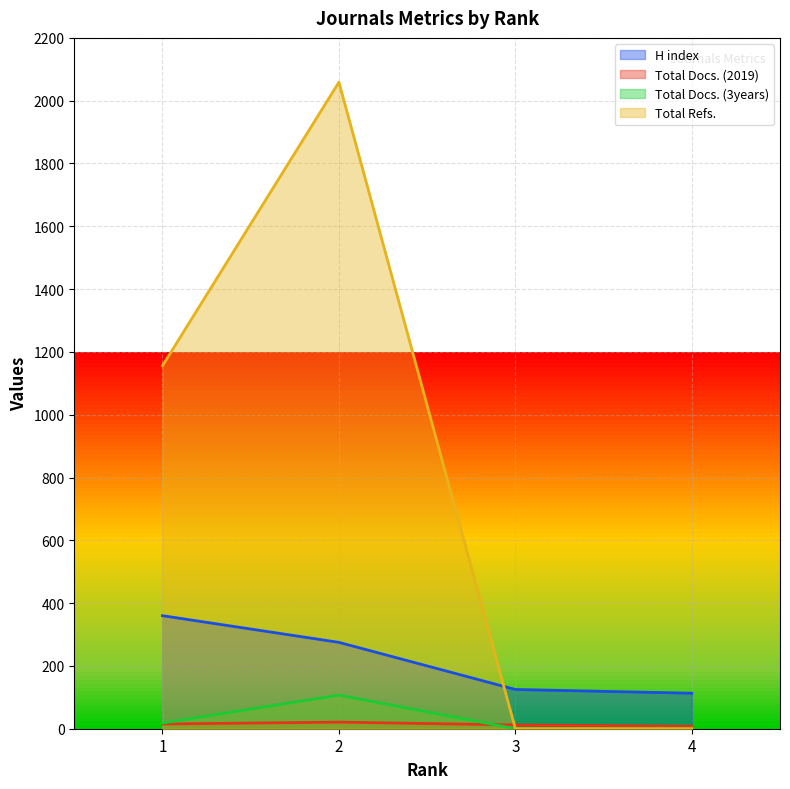

At which category does Total Docs. (2019) reach its first local peak?

2